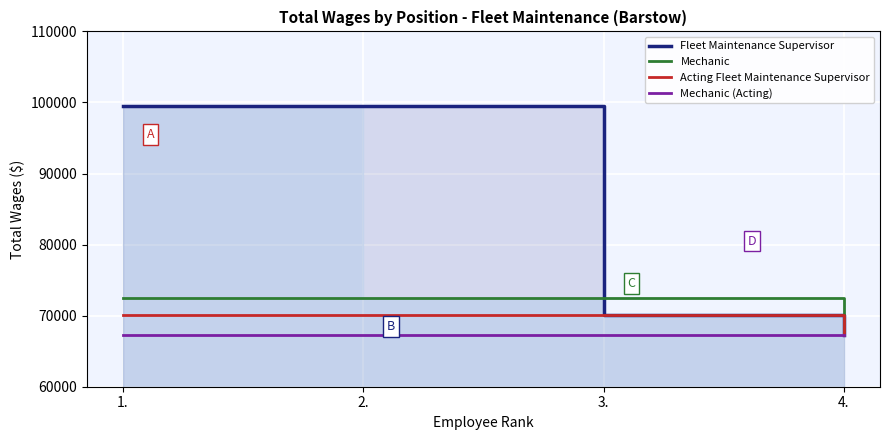

What is the approximate value of Mechanic at 4.?

67314